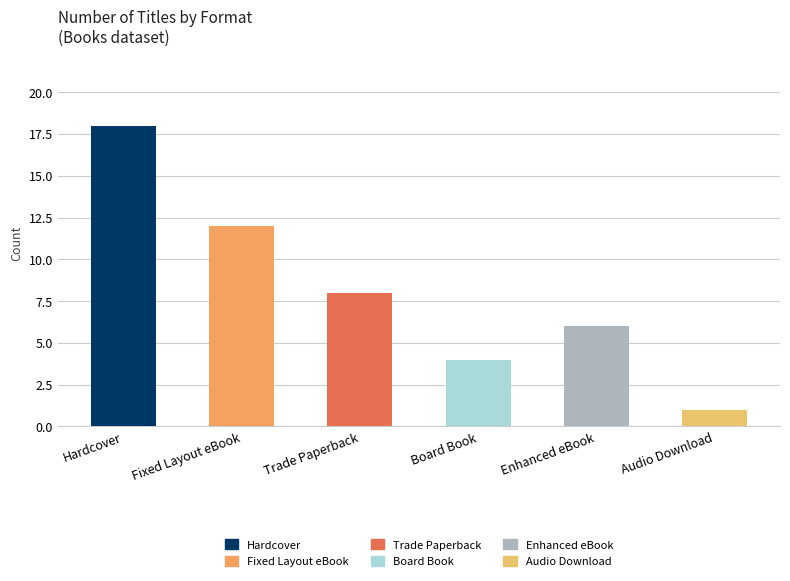

At which label does the data first exceed 8?

Hardcover